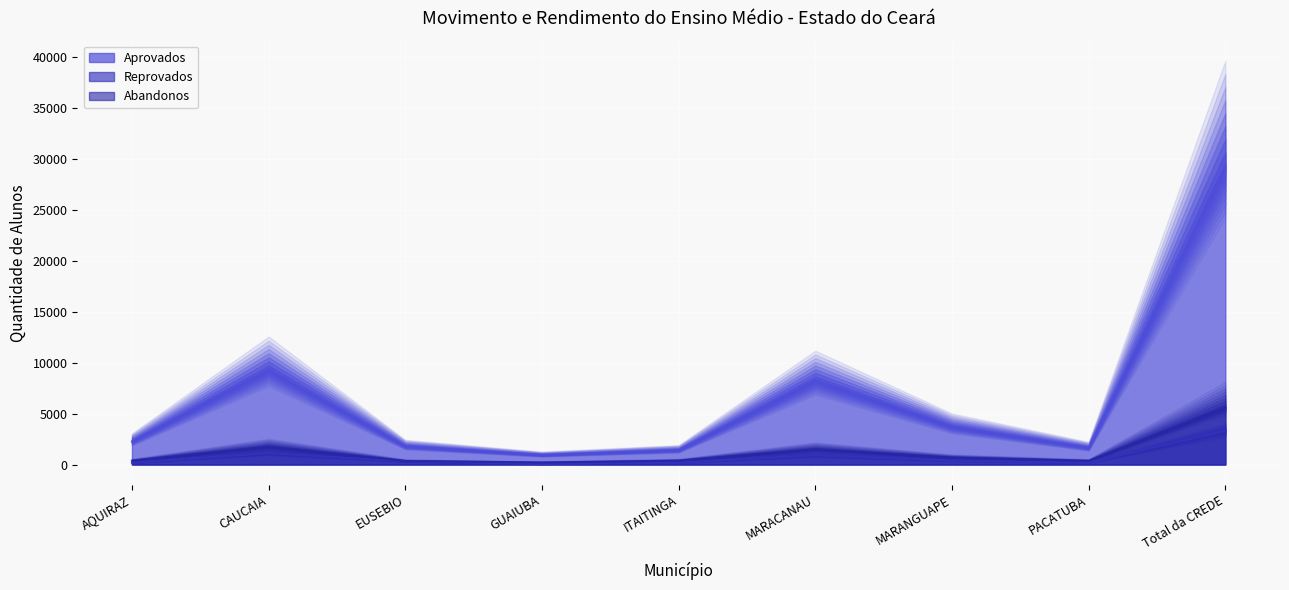

What is the maximum value for Aprovados?

29326